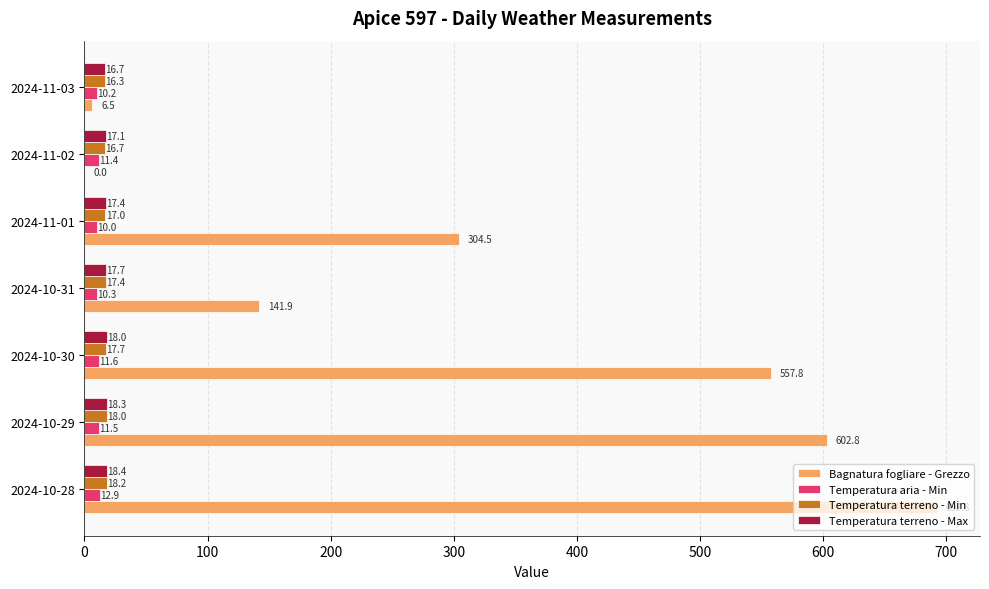

What is the maximum value shown in the chart?

692.8